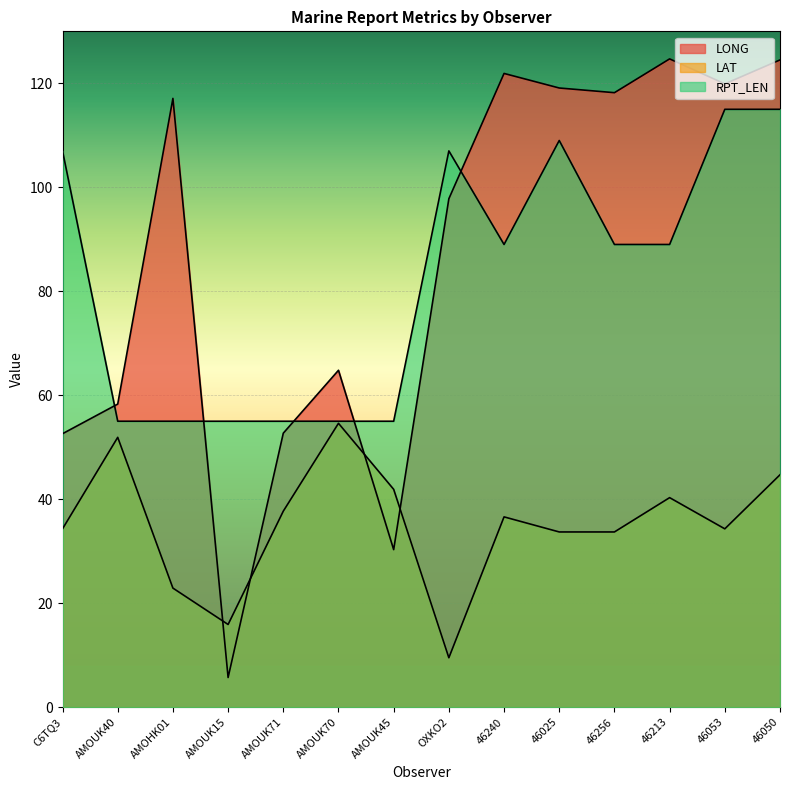

Which series has the largest range (max minus min)?

LONG